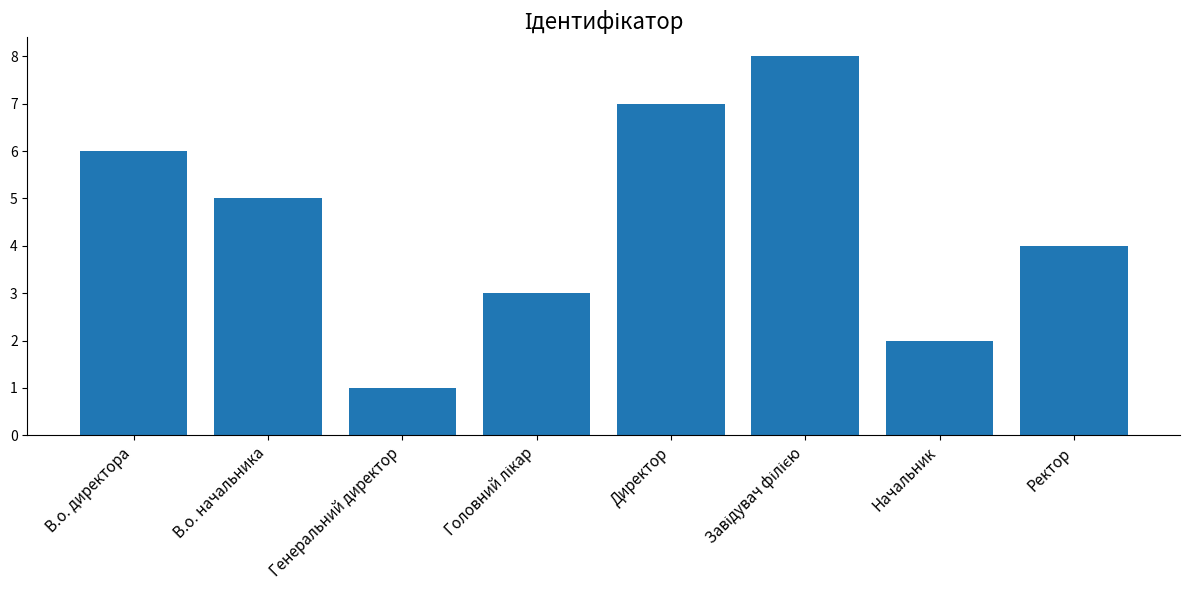

What is the label of the 6th bar from the right?

Генеральний директор